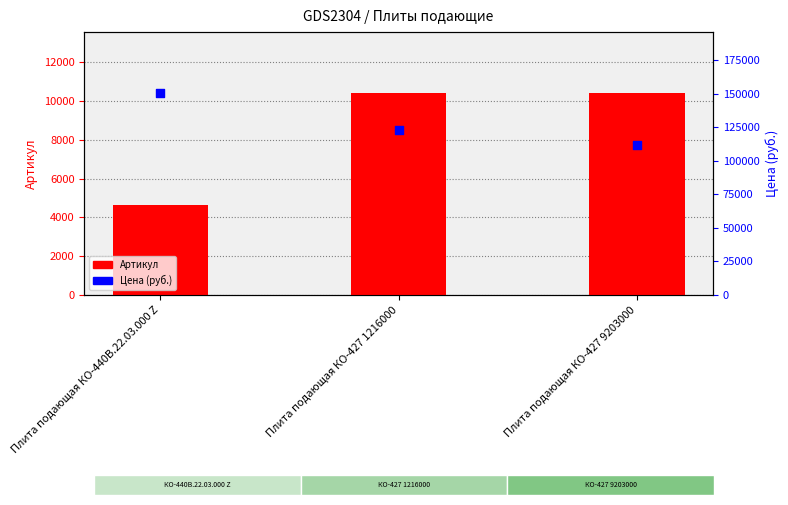

What is the total value across all series at Плита подающая КО-427 9203000?

122426